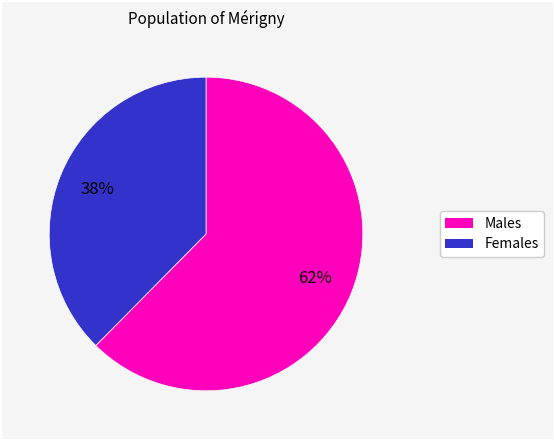

To the nearest percent, what is the average slice percentage?

50%